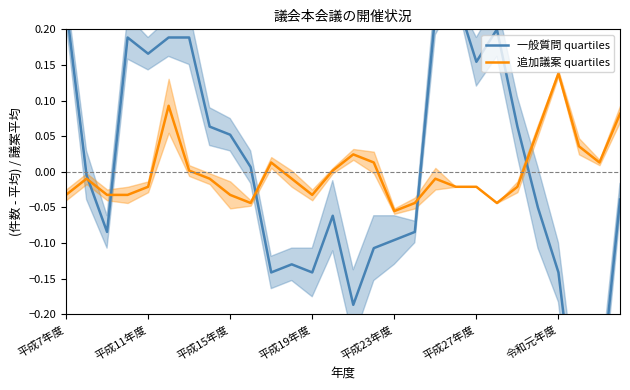

What are all the series names shown in the legend?

一般質問 quartiles, 追加議案 quartiles